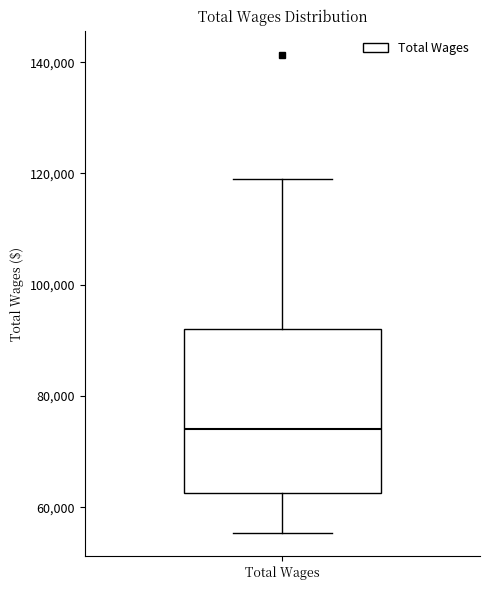

Transcribe this box plot: give where the median line is, the range the box spans, and where the two whiskers end, as read against the y-axis. The values are not printed on the chart, so give them approximately, as read against the axis.

median 74000, box 62000 to 92000, whiskers 56000 to 120000